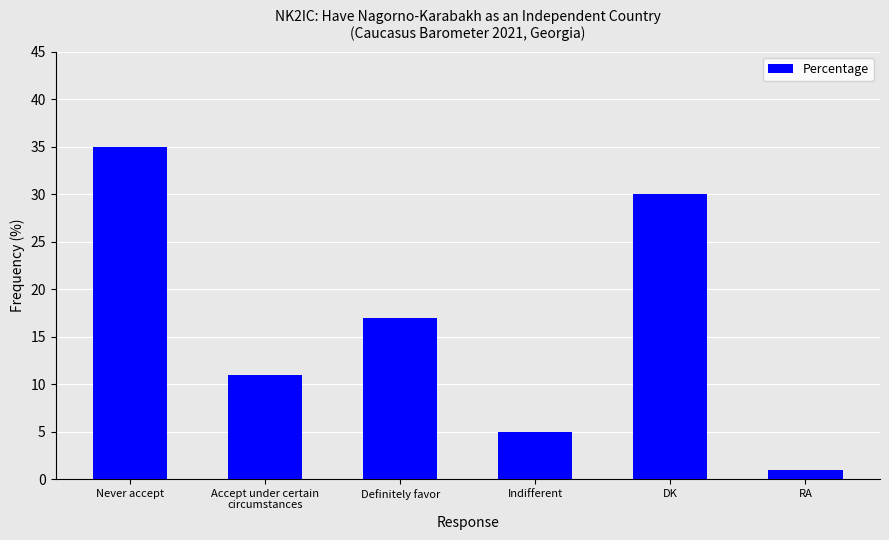

List the labels in order of value, largest first.

Never accept, DK, Definitely favor, Accept under certain
circumstances, Indifferent, RA